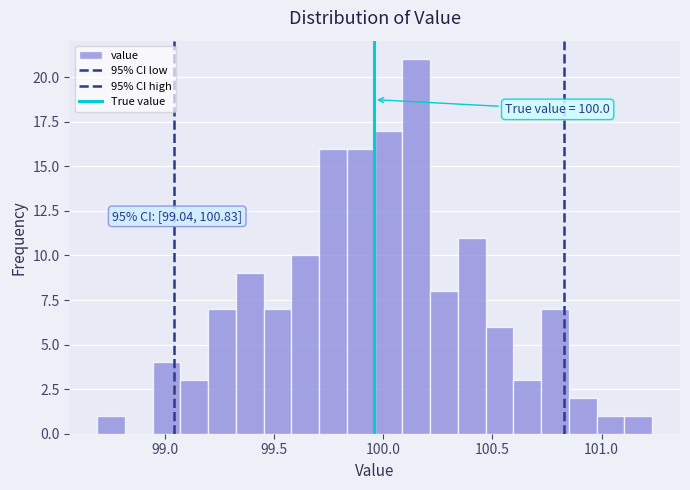

Read against the x-axis, roughly where is the centre of the tallest bar?

100.15